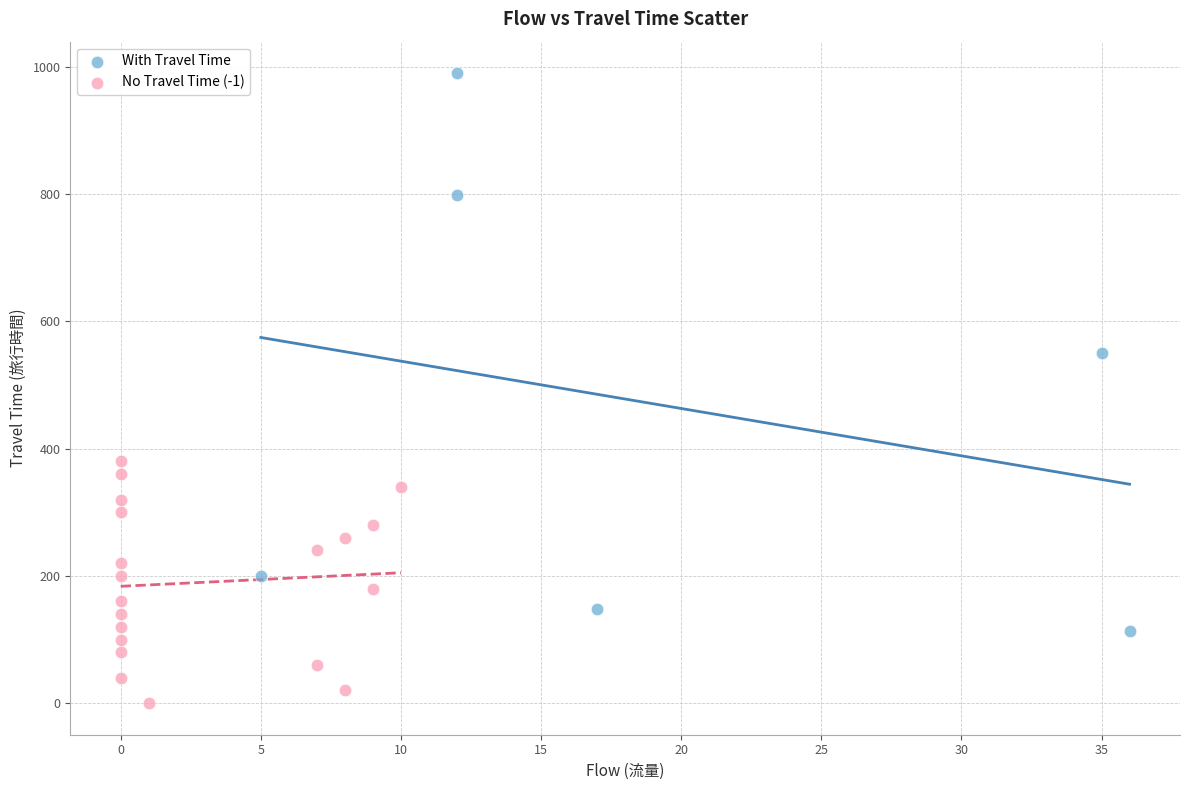

Which series contains the highest Y value?

With Travel Time